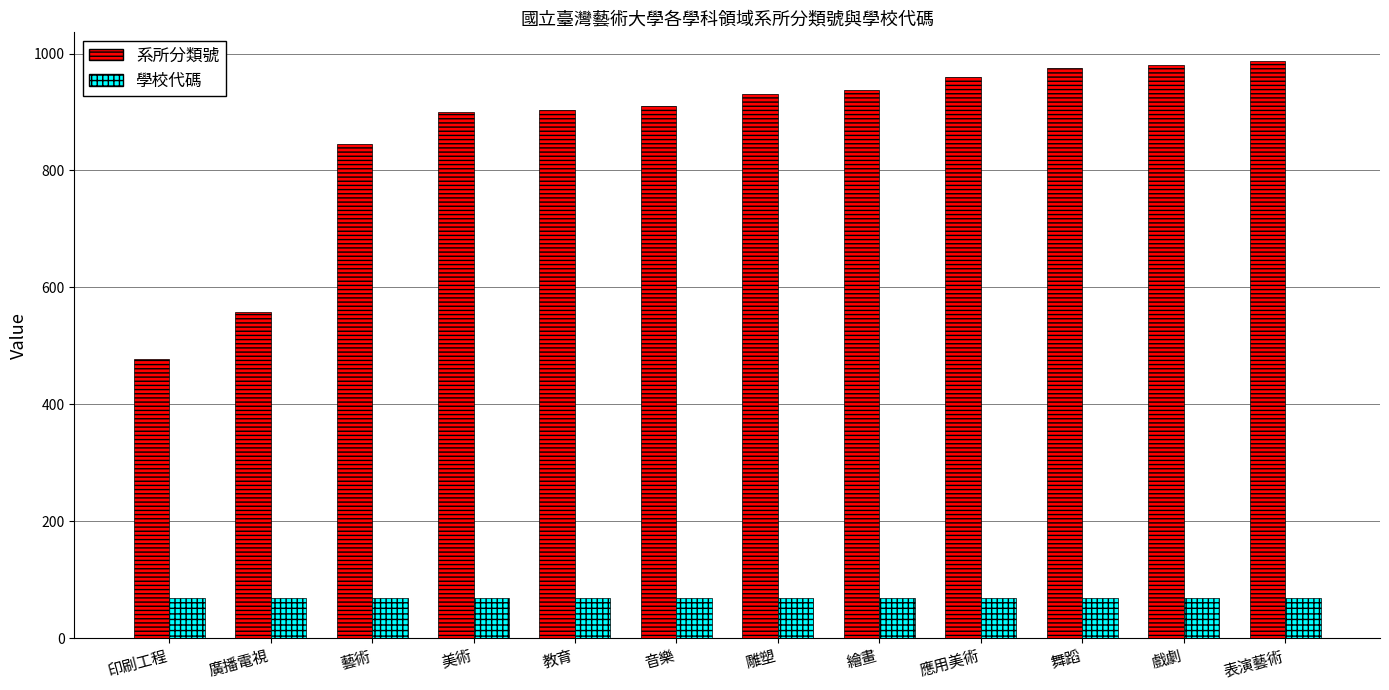

What is the minimum value for 學校代碼?

69.0